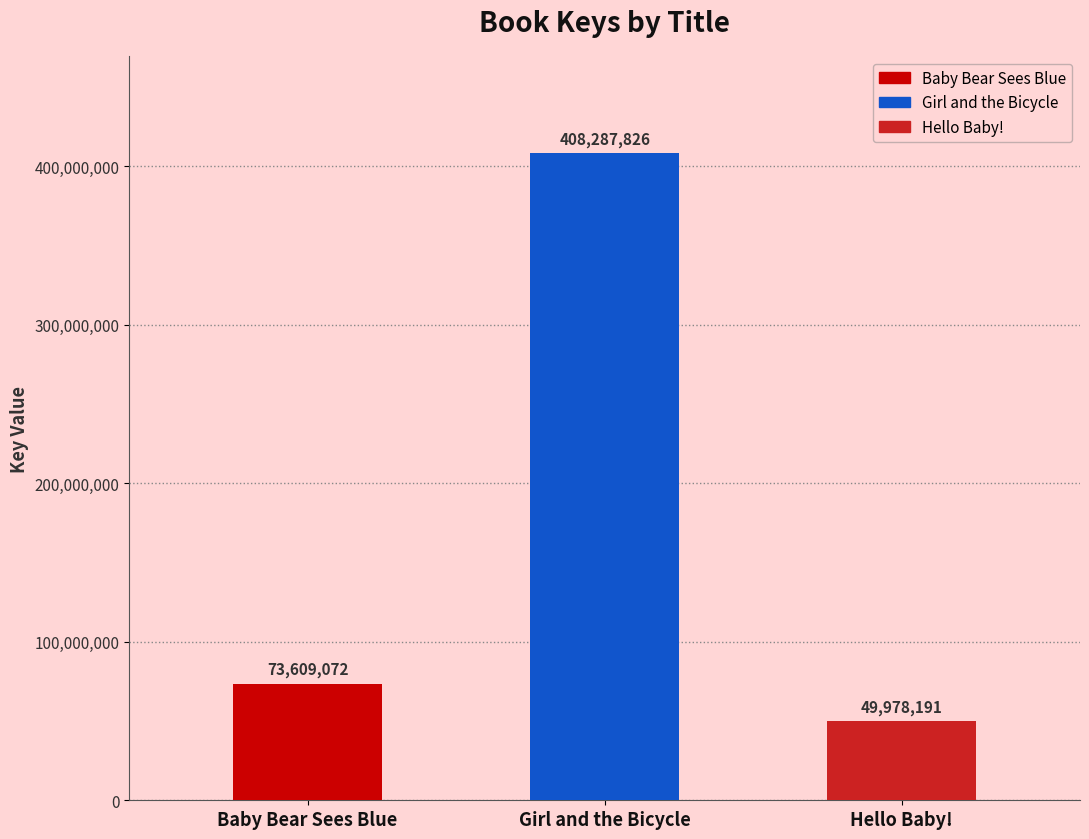

What is the sum of the values at Girl and the Bicycle and Hello Baby!?

458266017